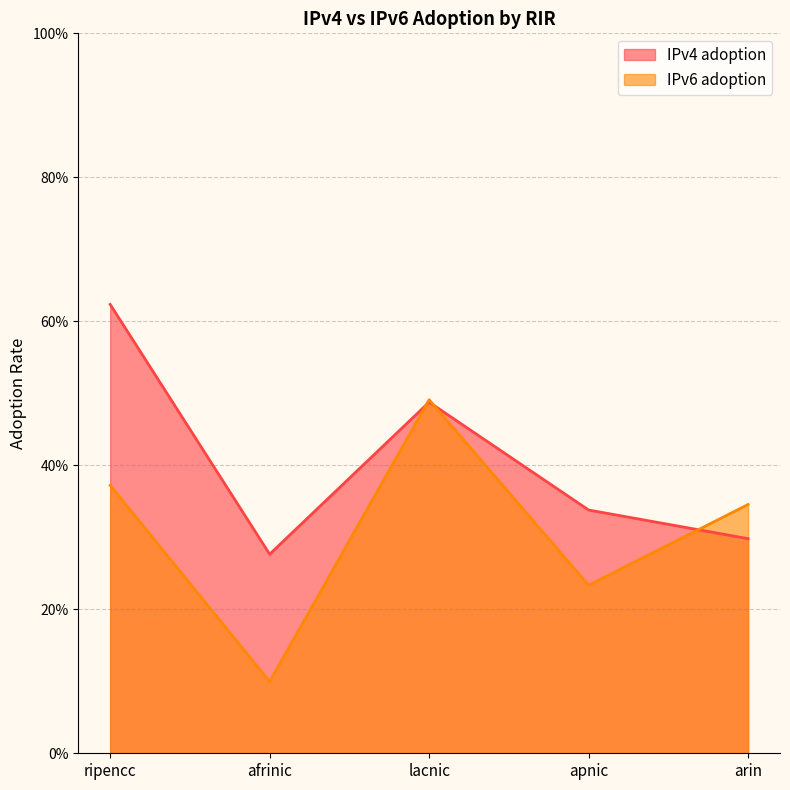

Is it true that IPv6 adoption equals 0.5 at lacnic?

True